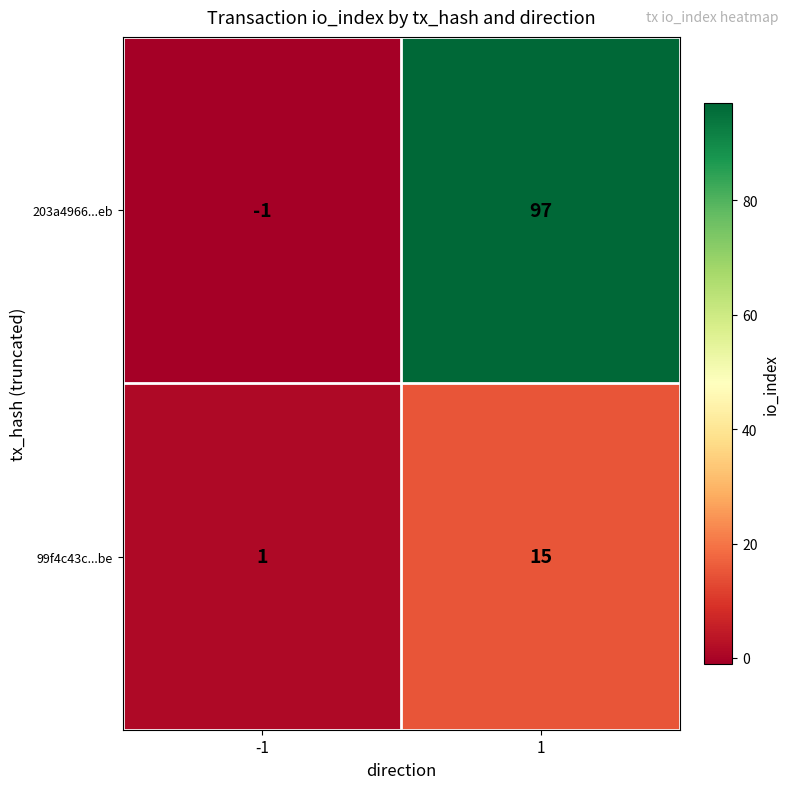

Count the number of data series in this chart.

2